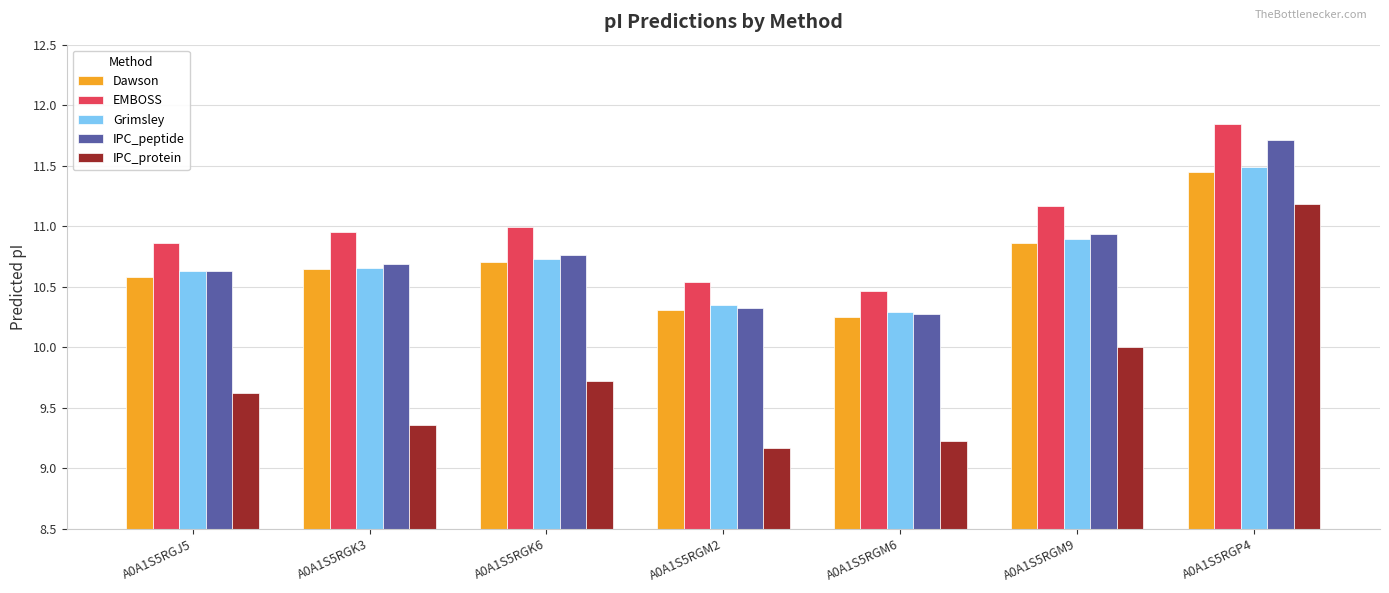

Is it true that IPC_protein equals 9.6 at A0A1S5RGJ5?

True